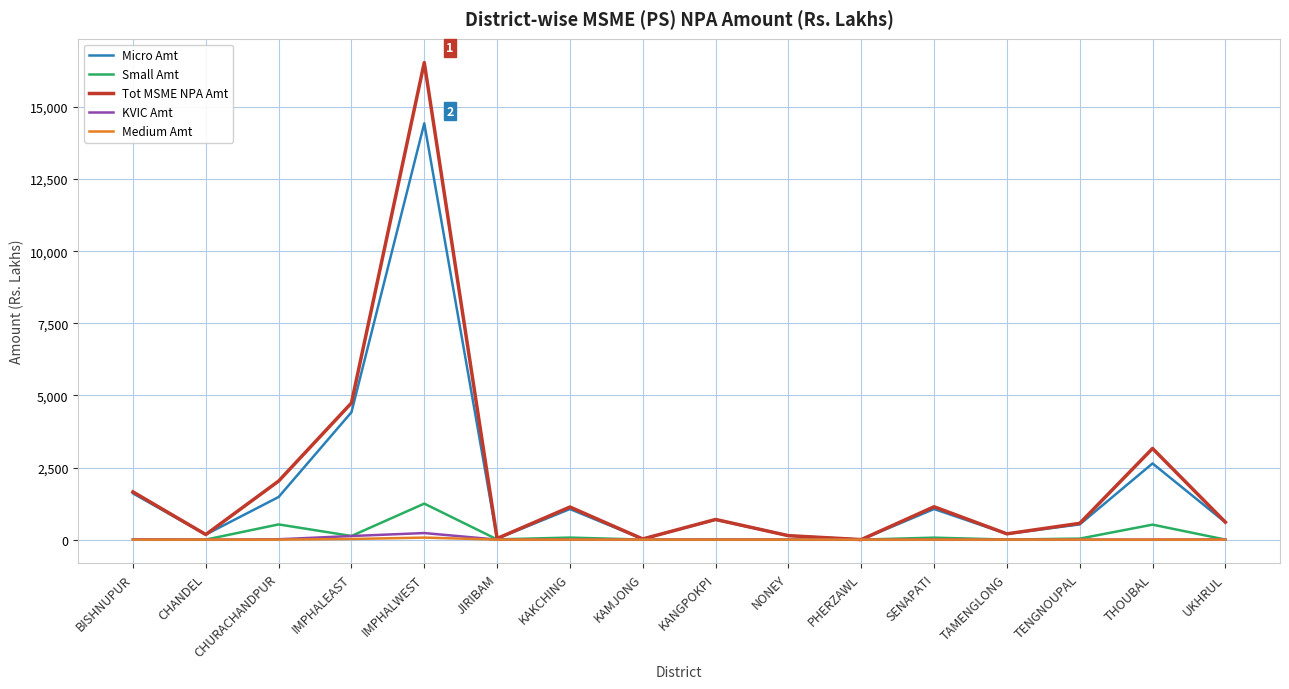

Which series changed the most between CHURACHANDPUR and IMPHALEAST?

Micro Amt